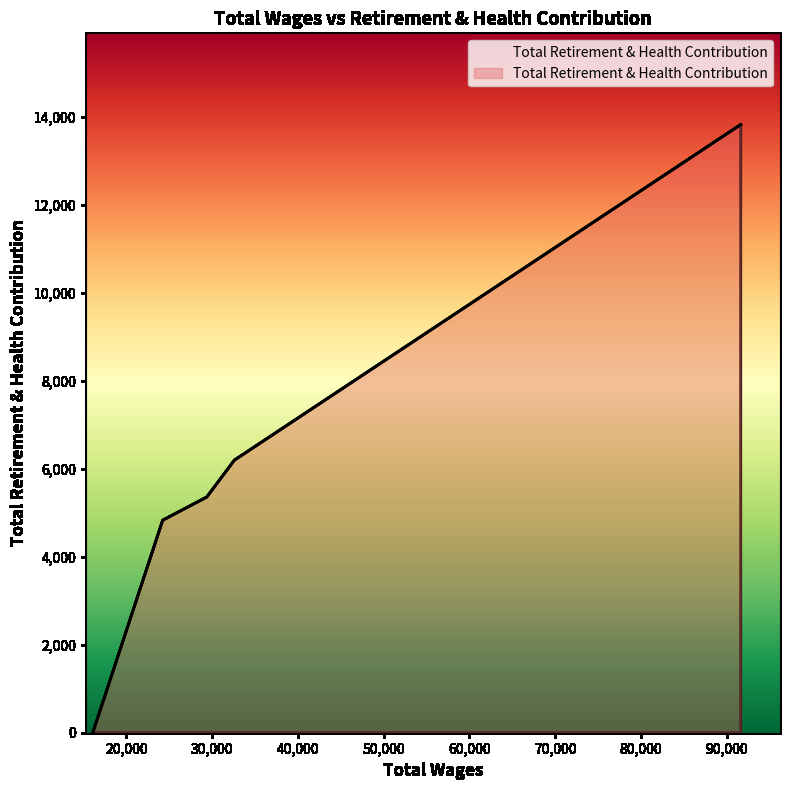

What is the sum of the values at 91637.0 and 32581.0?

20025